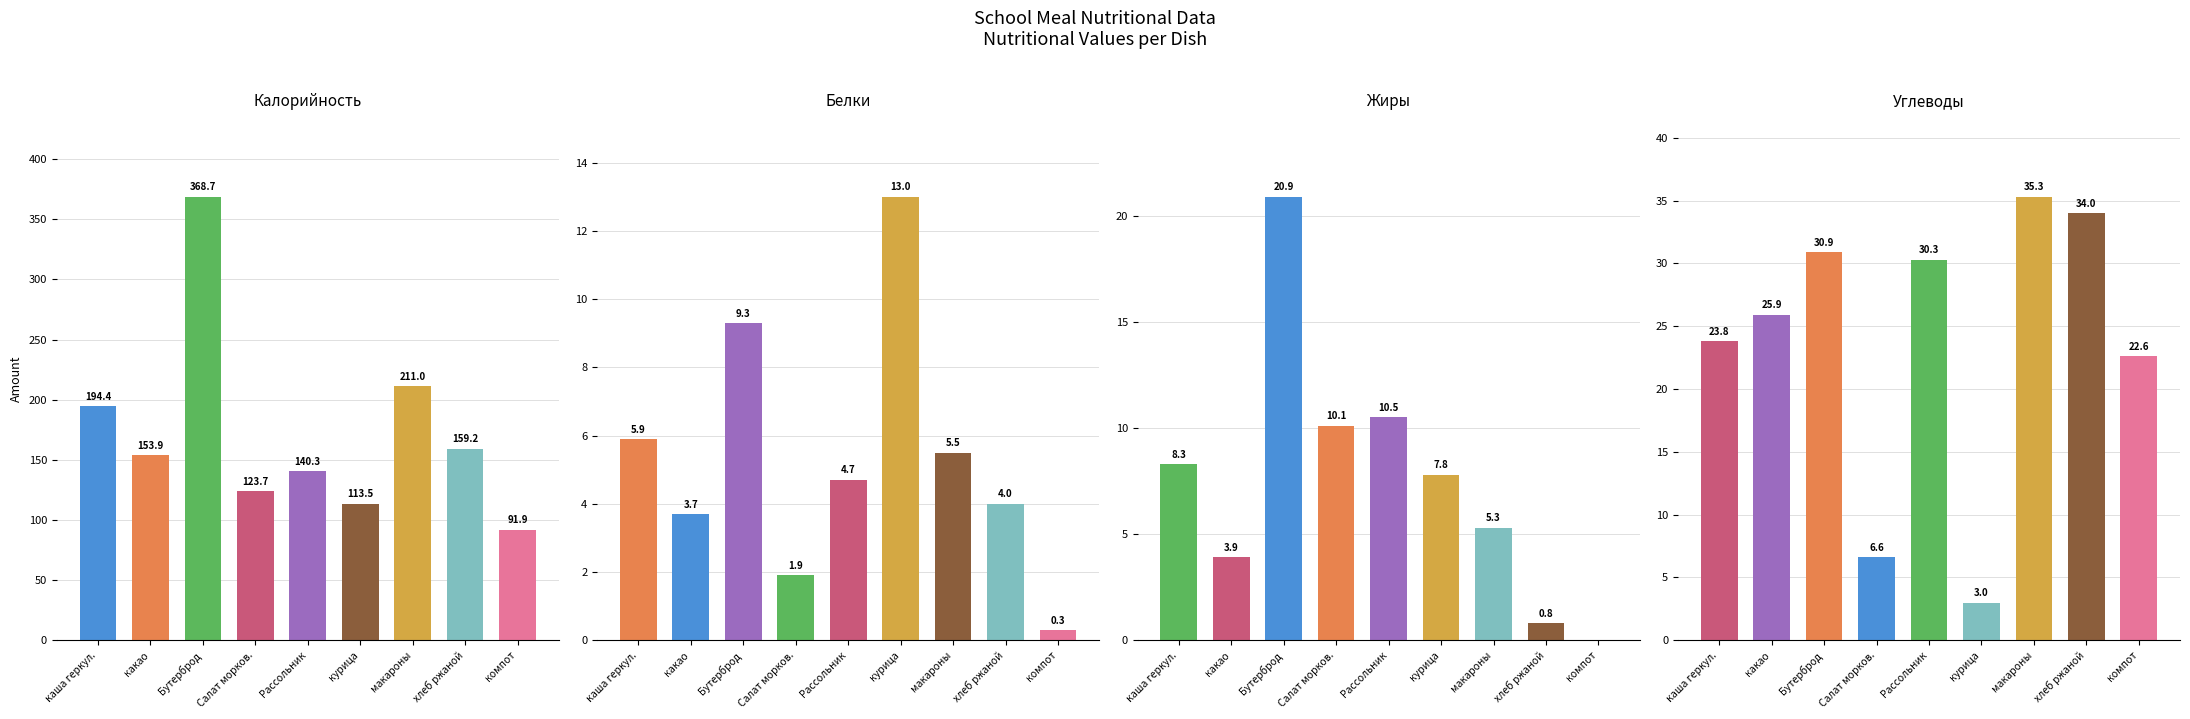

At which label does Углеводы reach its peak?

макароны